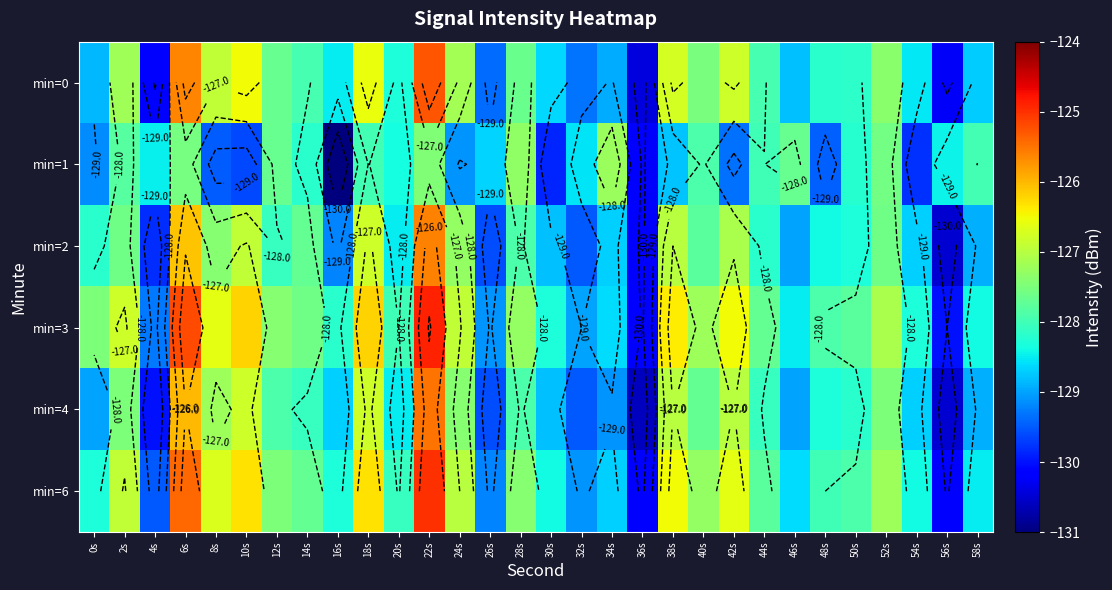

Which series has the largest total across all categories?

min=3